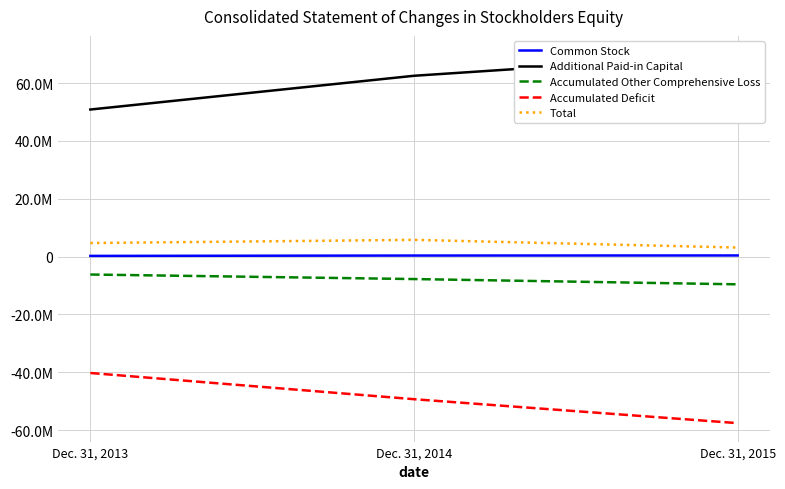

What is the difference between the Total values at Dec. 31, 2015 and Dec. 31, 2014?

2653455